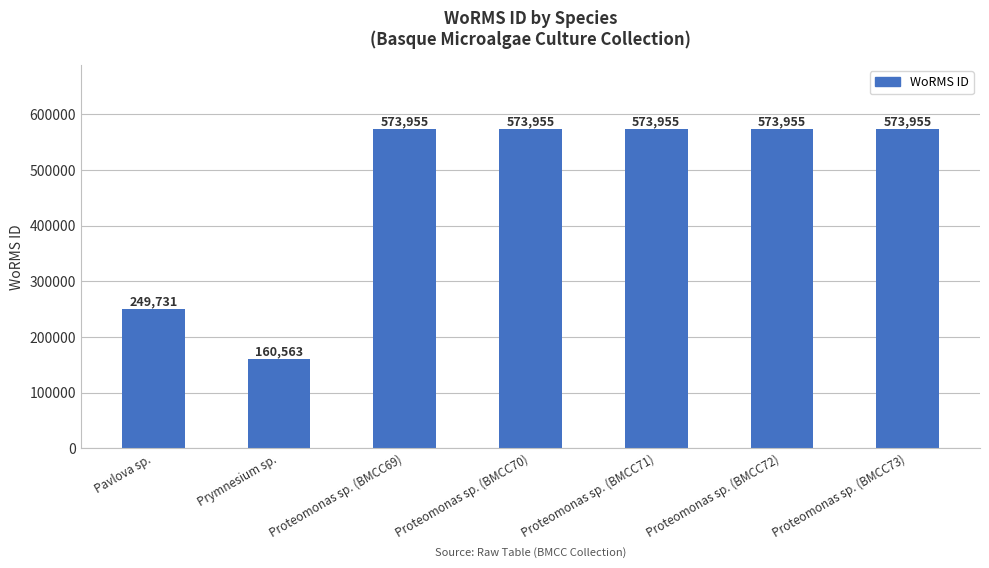

The chart shows a value of 573955 at Proteomonas sp. (BMCC73). True or false?

True